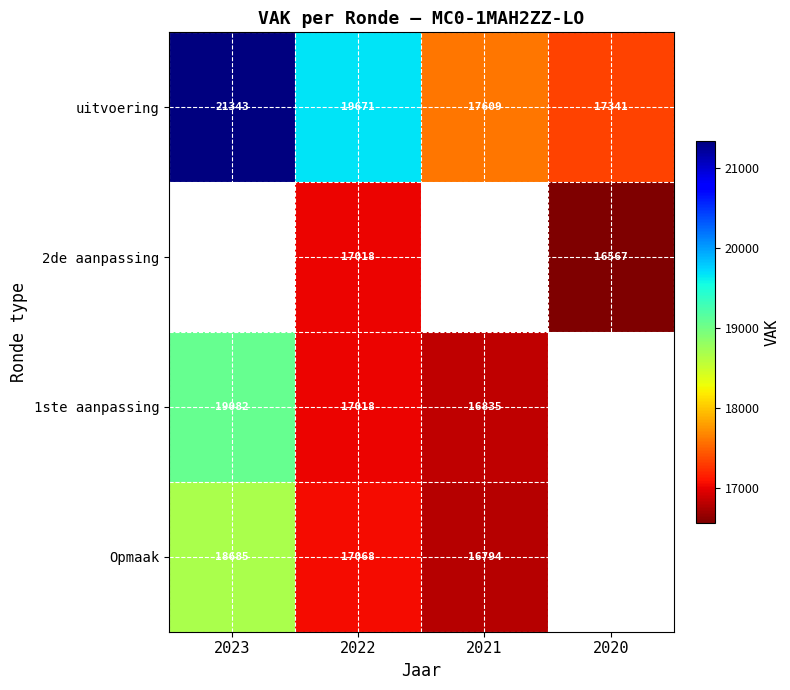

What is the difference between the highest and lowest values at 2023?

2658.0